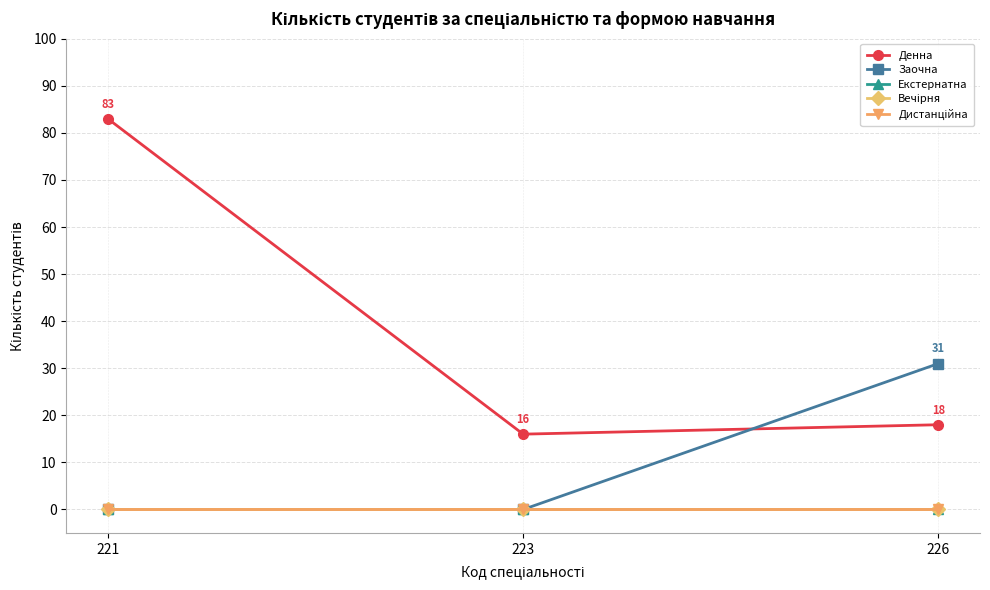

At which category is the sum across all series the highest?

221